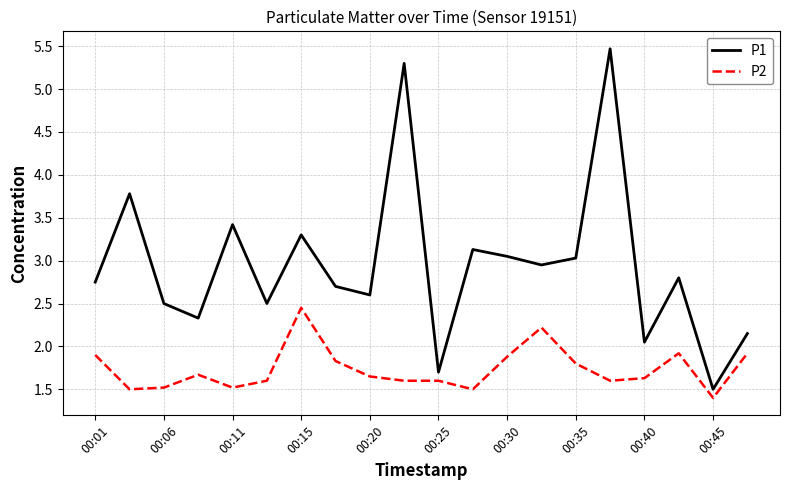

True or false: P2 and P1 intersect in this chart.

False